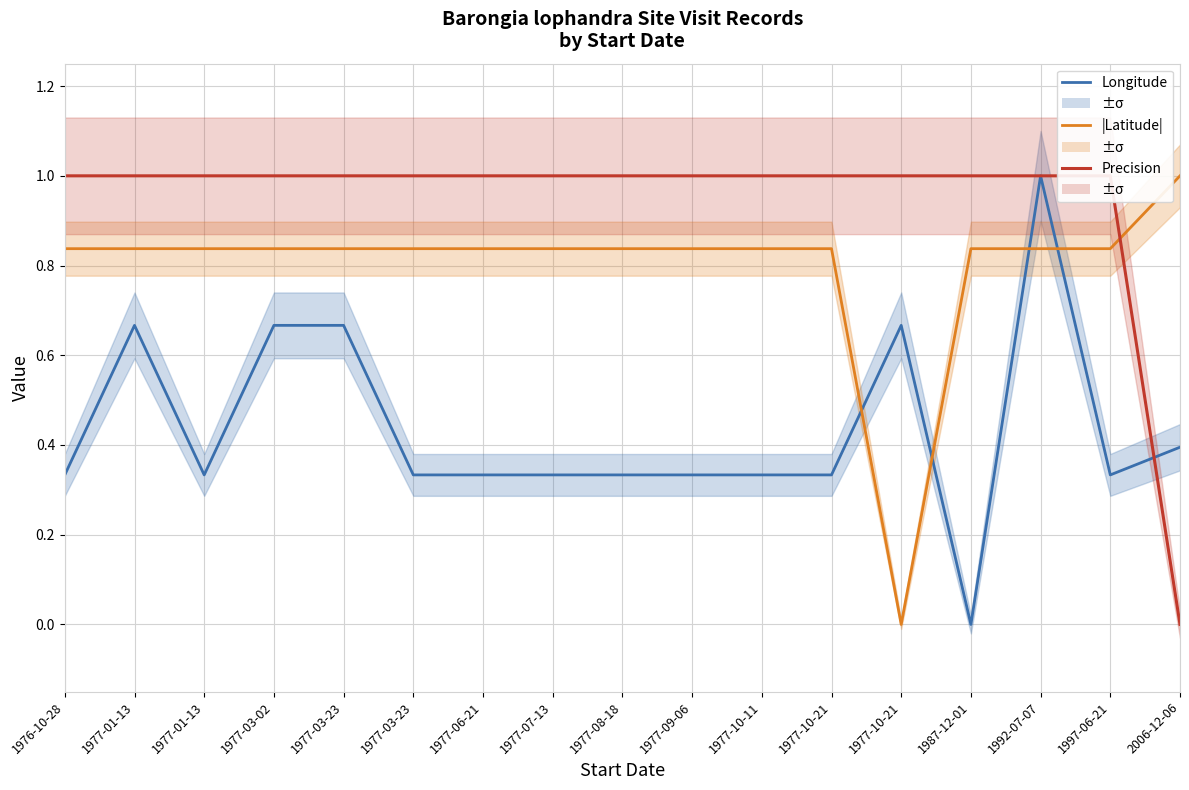

How many lines are shown in the chart?

3